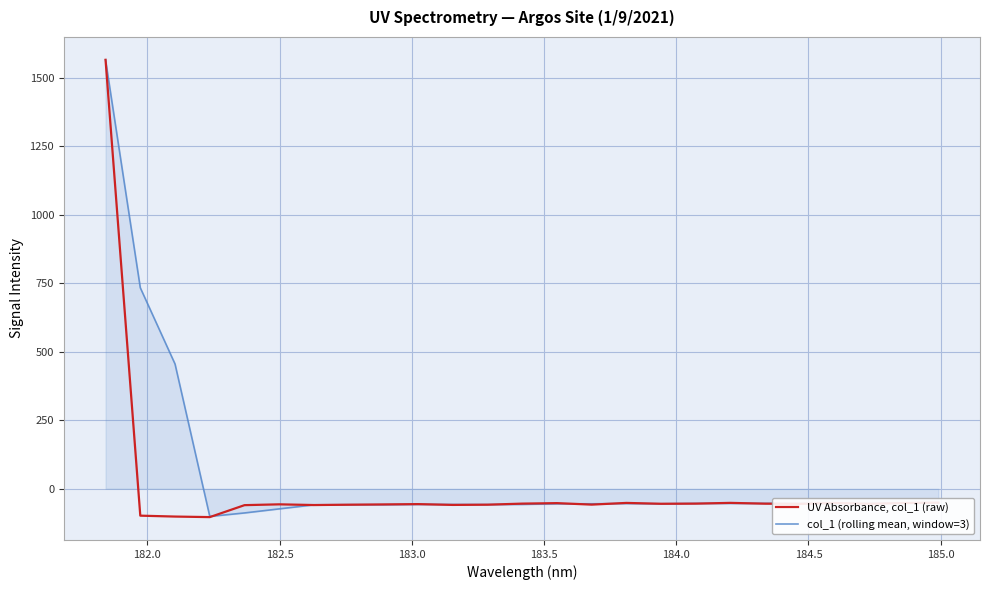

At how many categories does at least one series exceed 270?

3